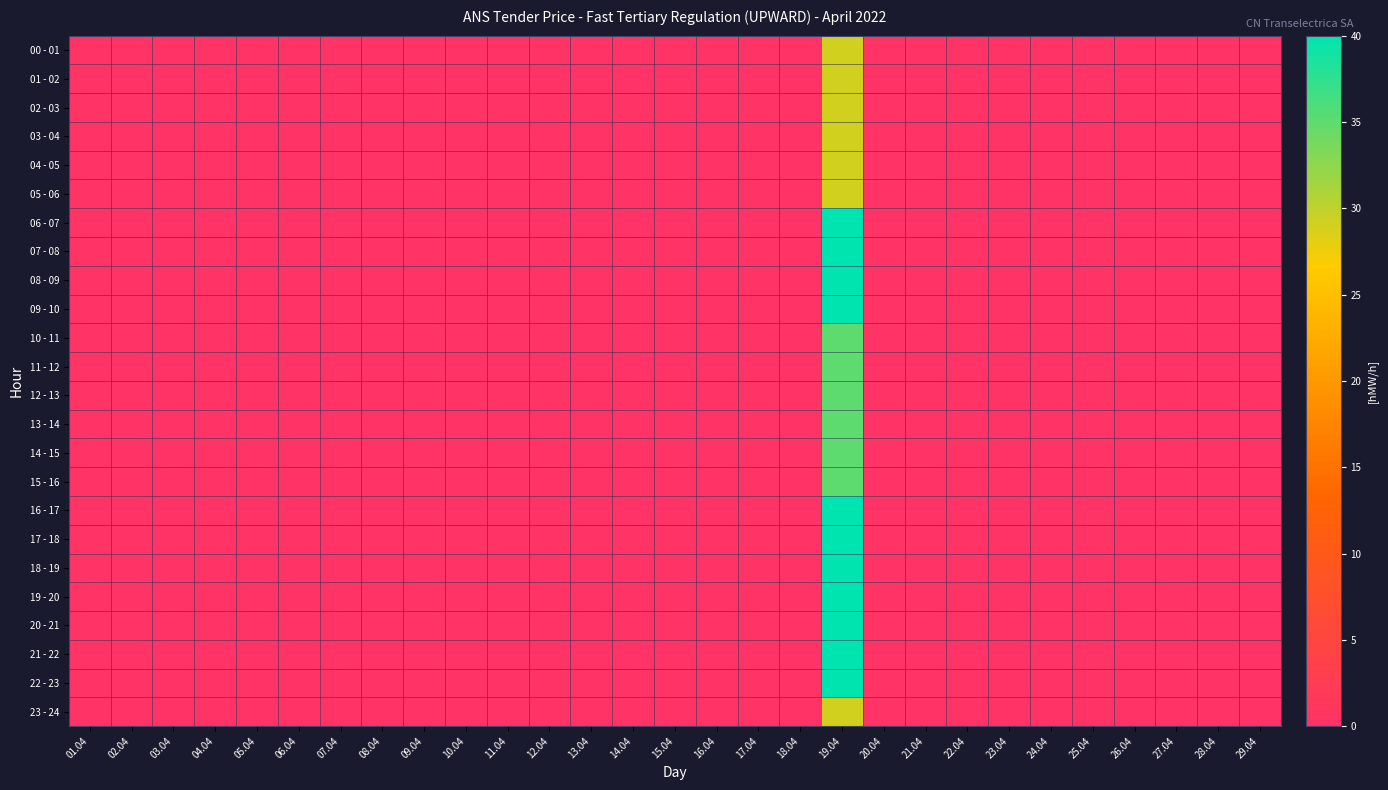

Reading left to right, what are all the values shown in this chart?

00 - 01: 01.04=0	02.04=0	03.04=0	04.04=0	05.04=0	06.04=0	07.04=0	08.04=0	09.04=0	10.04=0	11.04=0	12.04=0	13.04=0	14.04=0	15.04=0	16.04=0	17.04=0	18.04=0	19.04=29	20.04=0	21.04=0	22.04=0	23.04=0	24.04=0	25.04=0	26.04=0	27.04=0	28.04=0	29.04=0
01 - 02: 01.04=0	02.04=0	03.04=0	04.04=0	05.04=0	06.04=0	07.04=0	08.04=0	09.04=0	10.04=0	11.04=0	12.04=0	13.04=0	14.04=0	15.04=0	16.04=0	17.04=0	18.04=0	19.04=29	20.04=0	21.04=0	22.04=0	23.04=0	24.04=0	25.04=0	26.04=0	27.04=0	28.04=0	29.04=0
02 - 03: 01.04=0	02.04=0	03.04=0	04.04=0	05.04=0	06.04=0	07.04=0	08.04=0	09.04=0	10.04=0	11.04=0	12.04=0	13.04=0	14.04=0	15.04=0	16.04=0	17.04=0	18.04=0	19.04=29	20.04=0	21.04=0	22.04=0	23.04=0	24.04=0	25.04=0	26.04=0	27.04=0	28.04=0	29.04=0
03 - 04: 01.04=0	02.04=0	03.04=0	04.04=0	05.04=0	06.04=0	07.04=0	08.04=0	09.04=0	10.04=0	11.04=0	12.04=0	13.04=0	14.04=0	15.04=0	16.04=0	17.04=0	18.04=0	19.04=29	20.04=0	21.04=0	22.04=0	23.04=0	24.04=0	25.04=0	26.04=0	27.04=0	28.04=0	29.04=0
04 - 05: 01.04=0	02.04=0	03.04=0	04.04=0	05.04=0	06.04=0	07.04=0	08.04=0	09.04=0	10.04=0	11.04=0	12.04=0	13.04=0	14.04=0	15.04=0	16.04=0	17.04=0	18.04=0	19.04=29	20.04=0	21.04=0	22.04=0	23.04=0	24.04=0	25.04=0	26.04=0	27.04=0	28.04=0	29.04=0
05 - 06: 01.04=0	02.04=0	03.04=0	04.04=0	05.04=0	06.04=0	07.04=0	08.04=0	09.04=0	10.04=0	11.04=0	12.04=0	13.04=0	14.04=0	15.04=0	16.04=0	17.04=0	18.04=0	19.04=29	20.04=0	21.04=0	22.04=0	23.04=0	24.04=0	25.04=0	26.04=0	27.04=0	28.04=0	29.04=0
06 - 07: 01.04=0	02.04=0	03.04=0	04.04=0	05.04=0	06.04=0	07.04=0	08.04=0	09.04=0	10.04=0	11.04=0	12.04=0	13.04=0	14.04=0	15.04=0	16.04=0	17.04=0	18.04=0	19.04=40	20.04=0	21.04=0	22.04=0	23.04=0	24.04=0	25.04=0	26.04=0	27.04=0	28.04=0	29.04=0
07 - 08: 01.04=0	02.04=0	03.04=0	04.04=0	05.04=0	06.04=0	07.04=0	08.04=0	09.04=0	10.04=0	11.04=0	12.04=0	13.04=0	14.04=0	15.04=0	16.04=0	17.04=0	18.04=0	19.04=40	20.04=0	21.04=0	22.04=0	23.04=0	24.04=0	25.04=0	26.04=0	27.04=0	28.04=0	29.04=0
08 - 09: 01.04=0	02.04=0	03.04=0	04.04=0	05.04=0	06.04=0	07.04=0	08.04=0	09.04=0	10.04=0	11.04=0	12.04=0	13.04=0	14.04=0	15.04=0	16.04=0	17.04=0	18.04=0	19.04=40	20.04=0	21.04=0	22.04=0	23.04=0	24.04=0	25.04=0	26.04=0	27.04=0	28.04=0	29.04=0
09 - 10: 01.04=0	02.04=0	03.04=0	04.04=0	05.04=0	06.04=0	07.04=0	08.04=0	09.04=0	10.04=0	11.04=0	12.04=0	13.04=0	14.04=0	15.04=0	16.04=0	17.04=0	18.04=0	19.04=40	20.04=0	21.04=0	22.04=0	23.04=0	24.04=0	25.04=0	26.04=0	27.04=0	28.04=0	29.04=0
10 - 11: 01.04=0	02.04=0	03.04=0	04.04=0	05.04=0	06.04=0	07.04=0	08.04=0	09.04=0	10.04=0	11.04=0	12.04=0	13.04=0	14.04=0	15.04=0	16.04=0	17.04=0	18.04=0	19.04=35	20.04=0	21.04=0	22.04=0	23.04=0	24.04=0	25.04=0	26.04=0	27.04=0	28.04=0	29.04=0
11 - 12: 01.04=0	02.04=0	03.04=0	04.04=0	05.04=0	06.04=0	07.04=0	08.04=0	09.04=0	10.04=0	11.04=0	12.04=0	13.04=0	14.04=0	15.04=0	16.04=0	17.04=0	18.04=0	19.04=35	20.04=0	21.04=0	22.04=0	23.04=0	24.04=0	25.04=0	26.04=0	27.04=0	28.04=0	29.04=0
12 - 13: 01.04=0	02.04=0	03.04=0	04.04=0	05.04=0	06.04=0	07.04=0	08.04=0	09.04=0	10.04=0	11.04=0	12.04=0	13.04=0	14.04=0	15.04=0	16.04=0	17.04=0	18.04=0	19.04=35	20.04=0	21.04=0	22.04=0	23.04=0	24.04=0	25.04=0	26.04=0	27.04=0	28.04=0	29.04=0
13 - 14: 01.04=0	02.04=0	03.04=0	04.04=0	05.04=0	06.04=0	07.04=0	08.04=0	09.04=0	10.04=0	11.04=0	12.04=0	13.04=0	14.04=0	15.04=0	16.04=0	17.04=0	18.04=0	19.04=35	20.04=0	21.04=0	22.04=0	23.04=0	24.04=0	25.04=0	26.04=0	27.04=0	28.04=0	29.04=0
14 - 15: 01.04=0	02.04=0	03.04=0	04.04=0	05.04=0	06.04=0	07.04=0	08.04=0	09.04=0	10.04=0	11.04=0	12.04=0	13.04=0	14.04=0	15.04=0	16.04=0	17.04=0	18.04=0	19.04=35	20.04=0	21.04=0	22.04=0	23.04=0	24.04=0	25.04=0	26.04=0	27.04=0	28.04=0	29.04=0
15 - 16: 01.04=0	02.04=0	03.04=0	04.04=0	05.04=0	06.04=0	07.04=0	08.04=0	09.04=0	10.04=0	11.04=0	12.04=0	13.04=0	14.04=0	15.04=0	16.04=0	17.04=0	18.04=0	19.04=35	20.04=0	21.04=0	22.04=0	23.04=0	24.04=0	25.04=0	26.04=0	27.04=0	28.04=0	29.04=0
16 - 17: 01.04=0	02.04=0	03.04=0	04.04=0	05.04=0	06.04=0	07.04=0	08.04=0	09.04=0	10.04=0	11.04=0	12.04=0	13.04=0	14.04=0	15.04=0	16.04=0	17.04=0	18.04=0	19.04=40	20.04=0	21.04=0	22.04=0	23.04=0	24.04=0	25.04=0	26.04=0	27.04=0	28.04=0	29.04=0
17 - 18: 01.04=0	02.04=0	03.04=0	04.04=0	05.04=0	06.04=0	07.04=0	08.04=0	09.04=0	10.04=0	11.04=0	12.04=0	13.04=0	14.04=0	15.04=0	16.04=0	17.04=0	18.04=0	19.04=40	20.04=0	21.04=0	22.04=0	23.04=0	24.04=0	25.04=0	26.04=0	27.04=0	28.04=0	29.04=0
18 - 19: 01.04=0	02.04=0	03.04=0	04.04=0	05.04=0	06.04=0	07.04=0	08.04=0	09.04=0	10.04=0	11.04=0	12.04=0	13.04=0	14.04=0	15.04=0	16.04=0	17.04=0	18.04=0	19.04=40	20.04=0	21.04=0	22.04=0	23.04=0	24.04=0	25.04=0	26.04=0	27.04=0	28.04=0	29.04=0
19 - 20: 01.04=0	02.04=0	03.04=0	04.04=0	05.04=0	06.04=0	07.04=0	08.04=0	09.04=0	10.04=0	11.04=0	12.04=0	13.04=0	14.04=0	15.04=0	16.04=0	17.04=0	18.04=0	19.04=40	20.04=0	21.04=0	22.04=0	23.04=0	24.04=0	25.04=0	26.04=0	27.04=0	28.04=0	29.04=0
20 - 21: 01.04=0	02.04=0	03.04=0	04.04=0	05.04=0	06.04=0	07.04=0	08.04=0	09.04=0	10.04=0	11.04=0	12.04=0	13.04=0	14.04=0	15.04=0	16.04=0	17.04=0	18.04=0	19.04=40	20.04=0	21.04=0	22.04=0	23.04=0	24.04=0	25.04=0	26.04=0	27.04=0	28.04=0	29.04=0
21 - 22: 01.04=0	02.04=0	03.04=0	04.04=0	05.04=0	06.04=0	07.04=0	08.04=0	09.04=0	10.04=0	11.04=0	12.04=0	13.04=0	14.04=0	15.04=0	16.04=0	17.04=0	18.04=0	19.04=40	20.04=0	21.04=0	22.04=0	23.04=0	24.04=0	25.04=0	26.04=0	27.04=0	28.04=0	29.04=0
22 - 23: 01.04=0	02.04=0	03.04=0	04.04=0	05.04=0	06.04=0	07.04=0	08.04=0	09.04=0	10.04=0	11.04=0	12.04=0	13.04=0	14.04=0	15.04=0	16.04=0	17.04=0	18.04=0	19.04=40	20.04=0	21.04=0	22.04=0	23.04=0	24.04=0	25.04=0	26.04=0	27.04=0	28.04=0	29.04=0
23 - 24: 01.04=0	02.04=0	03.04=0	04.04=0	05.04=0	06.04=0	07.04=0	08.04=0	09.04=0	10.04=0	11.04=0	12.04=0	13.04=0	14.04=0	15.04=0	16.04=0	17.04=0	18.04=0	19.04=29	20.04=0	21.04=0	22.04=0	23.04=0	24.04=0	25.04=0	26.04=0	27.04=0	28.04=0	29.04=0